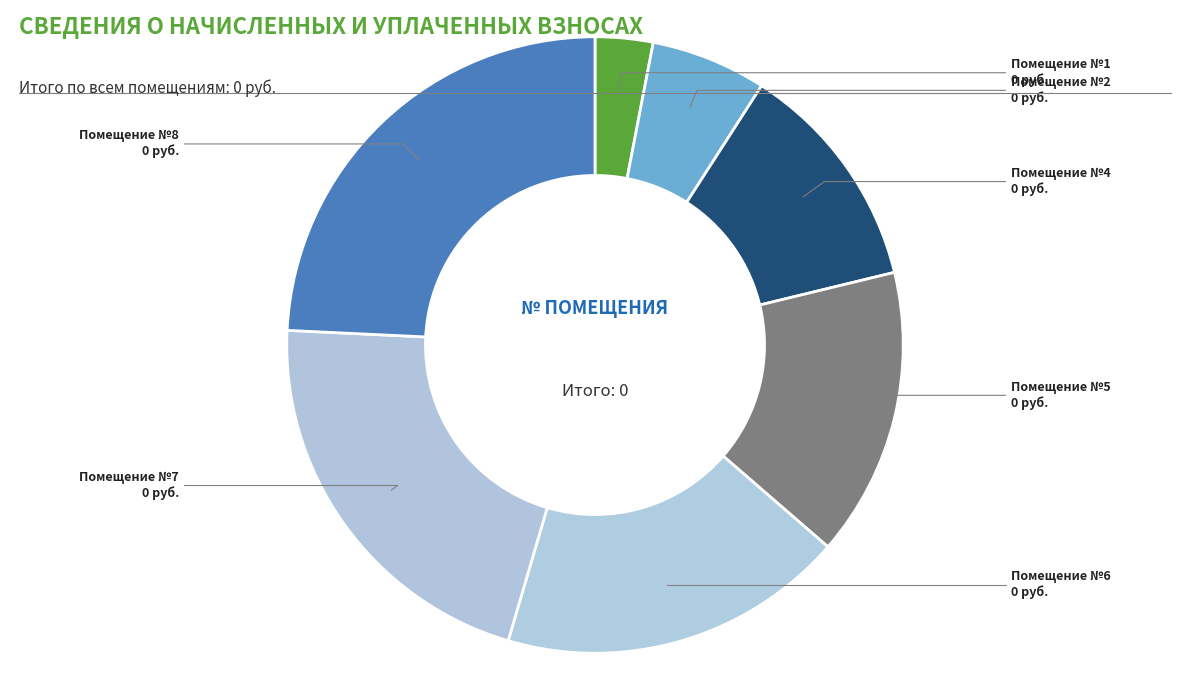

Which category has the smallest portion of the pie?

1